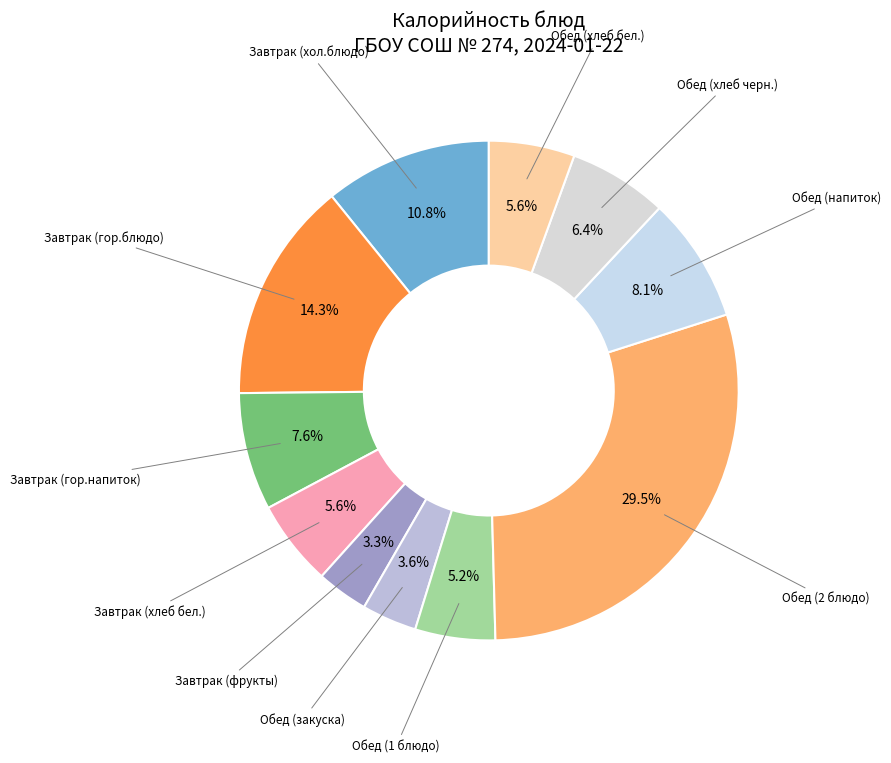

Is there a majority slice in this chart?

No